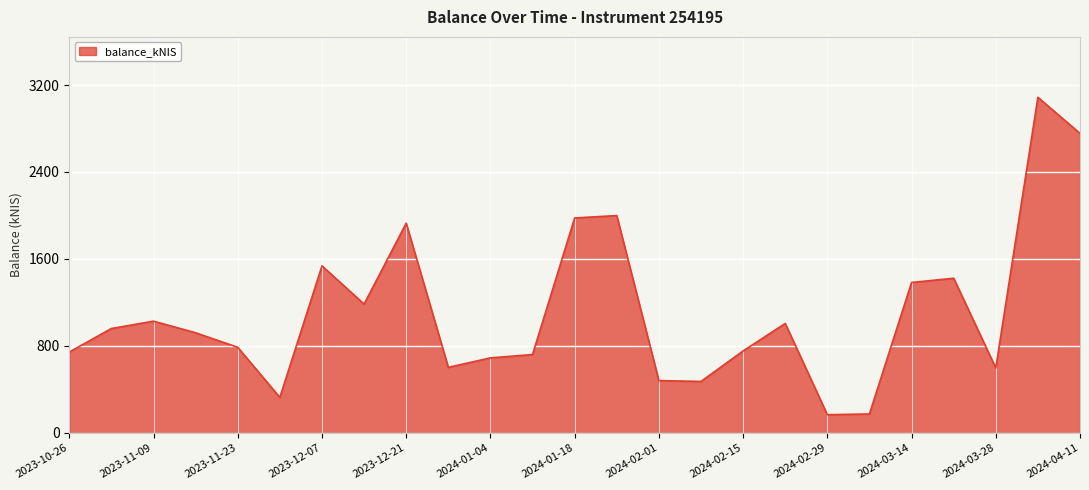

What is the greatest value displayed?

3087.0